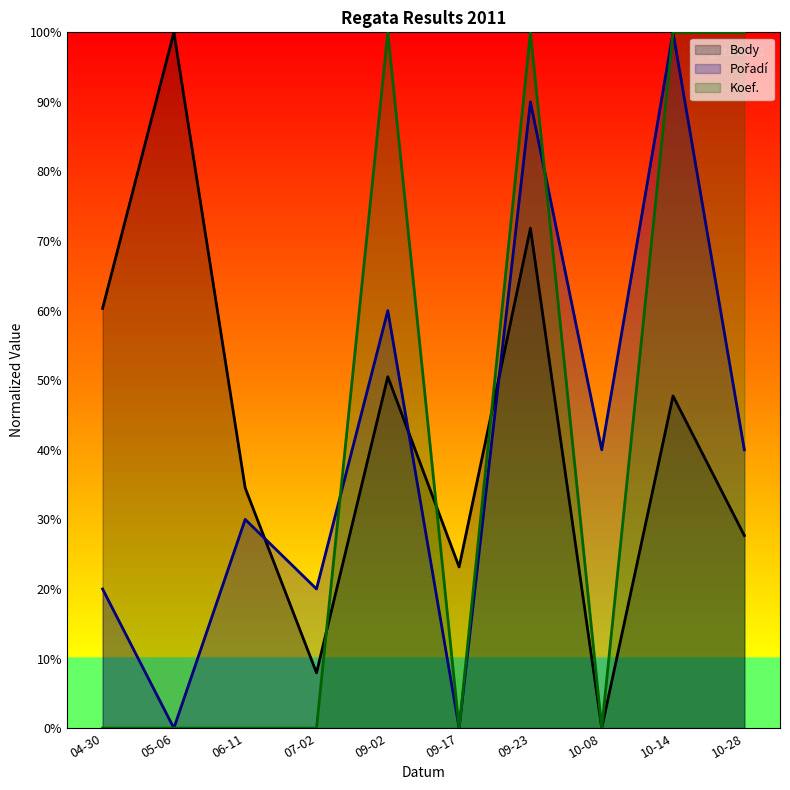

How many Koef. values are between 0 and 100?

10